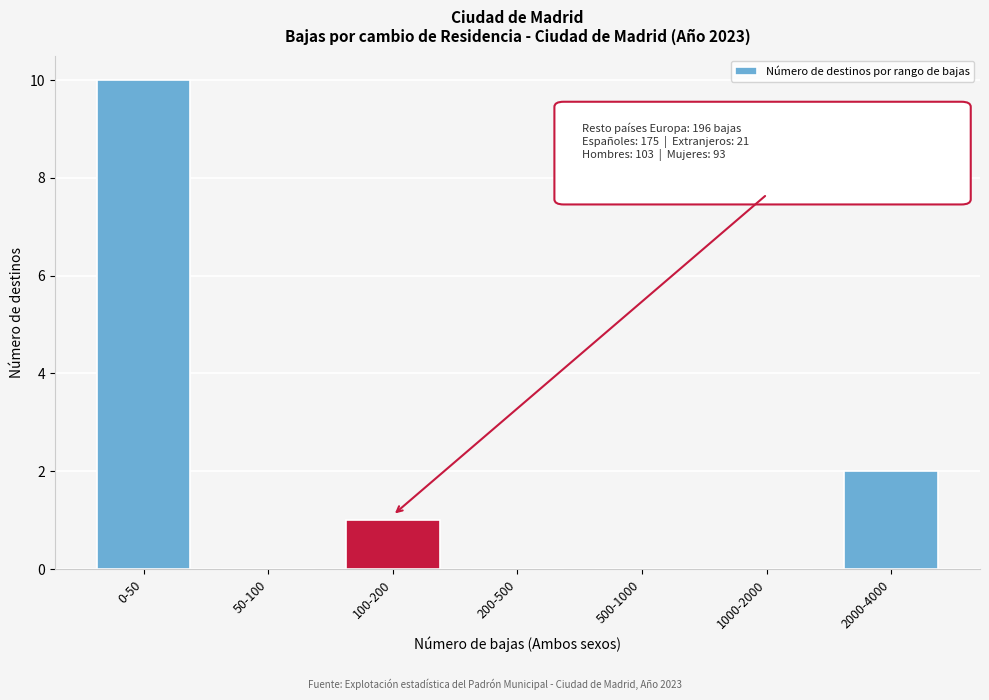

Reading left to right, extract all data points from this chart.

0-50=10	50-100=0	100-200=1	200-500=0	500-1000=0	1000-2000=0	2000-4000=2